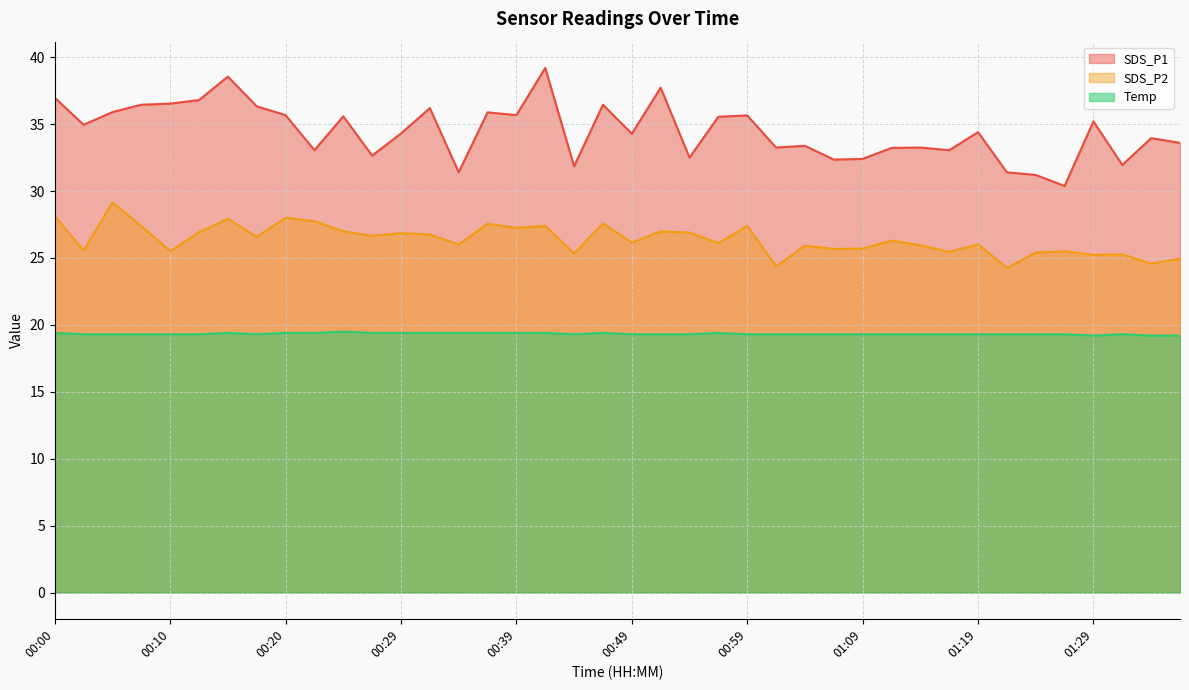

At which category does SDS_P2 reach its first local valley?

00:02